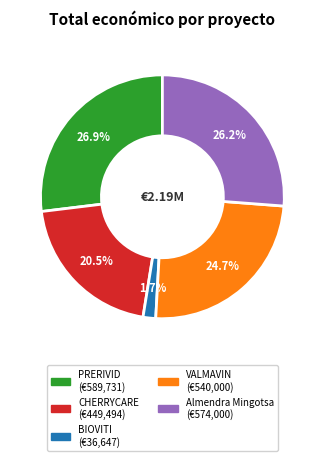

Rank the categories by value from highest to lowest.

PRERIVID, Almendra Mingotsa, VALMAVIN, CHERRYCARE, BIOVITI